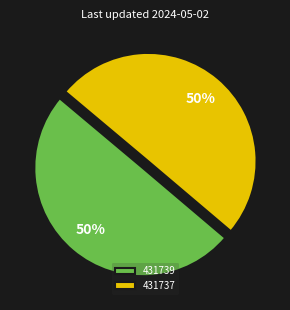

The 431739 slice represents 62% of the pie. True or false?

False